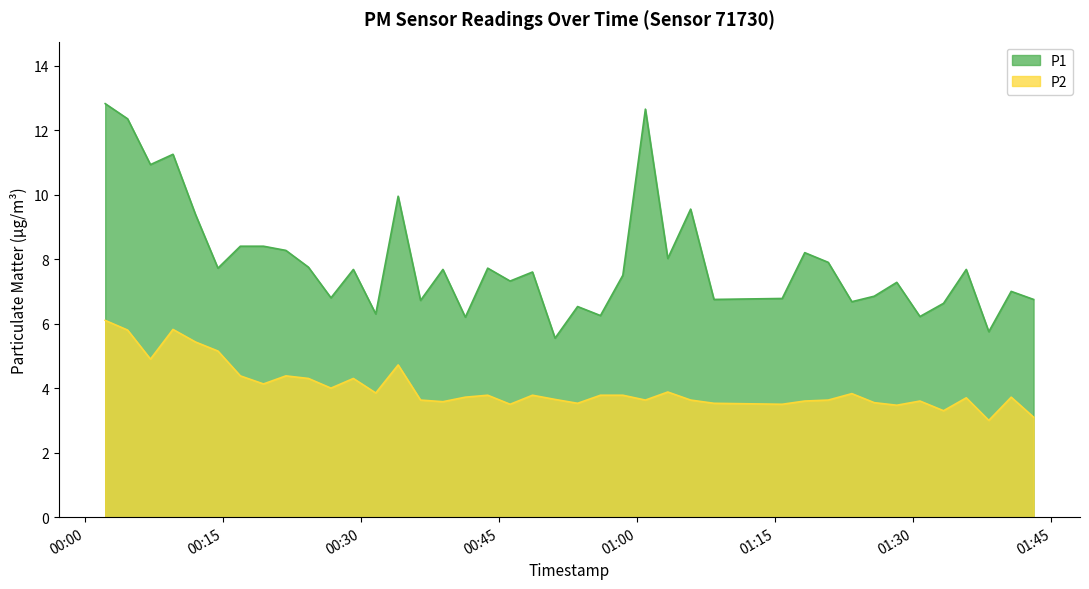

How many values in the P1 series are below 7?

15